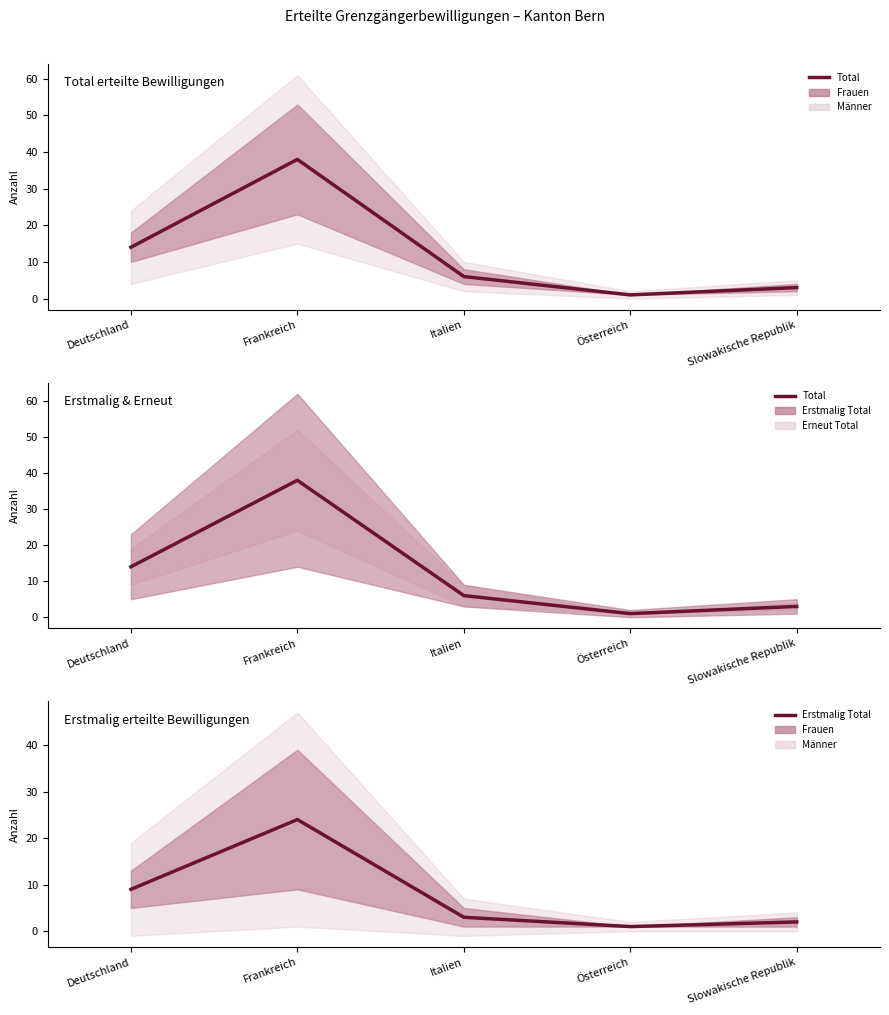

Rank the series by their maximum value, from lowest to highest.

Erstmalig Total, Total